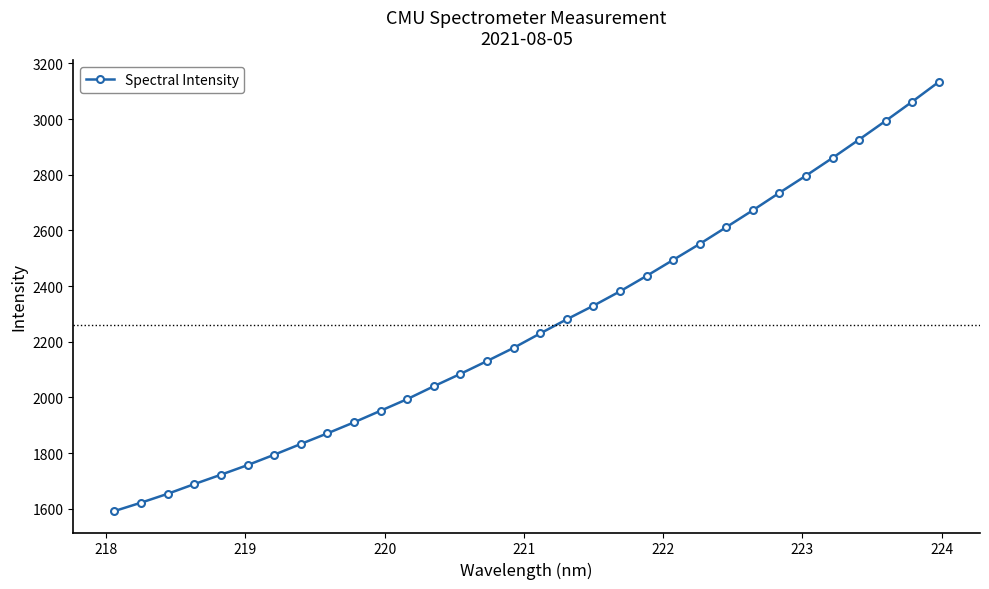

Is this an area chart (filled region under the line)?

No